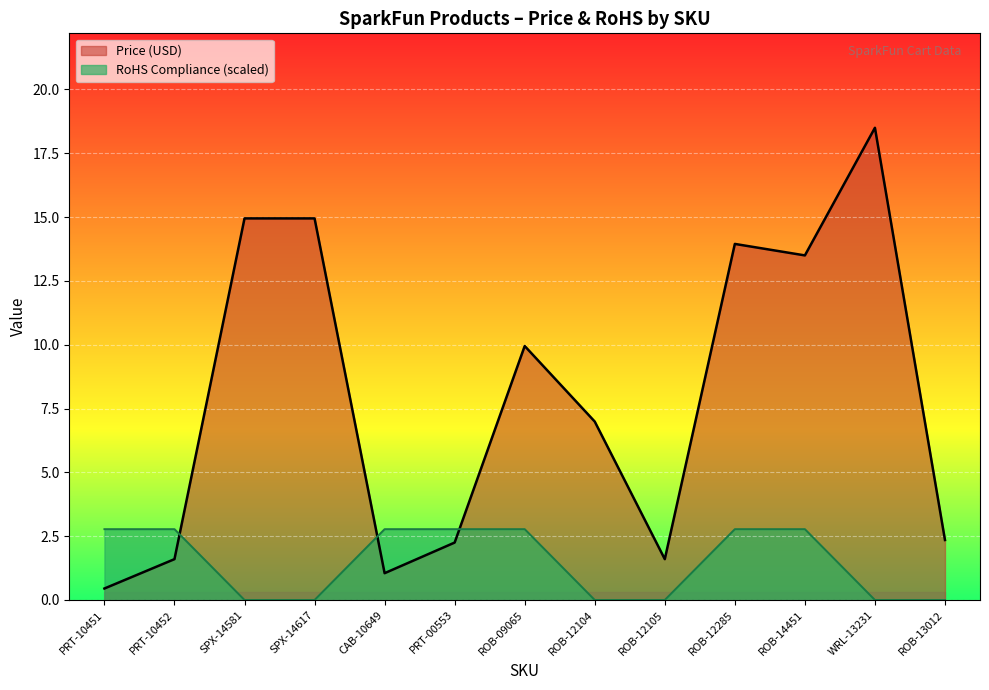

What is the difference between the highest and lowest values at ROB-09065?

7.2